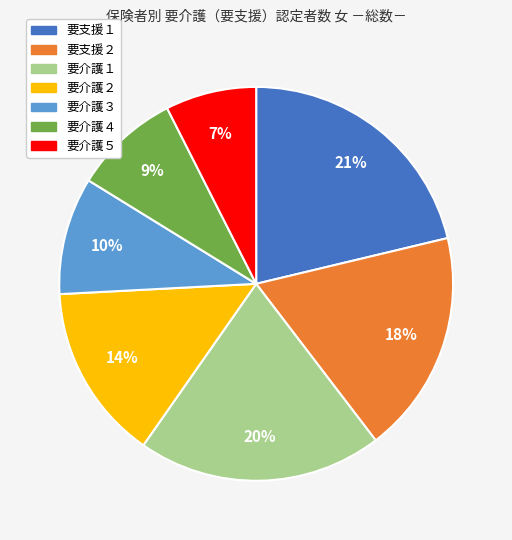

The 要介護５ slice represents 21% of the pie. True or false?

False